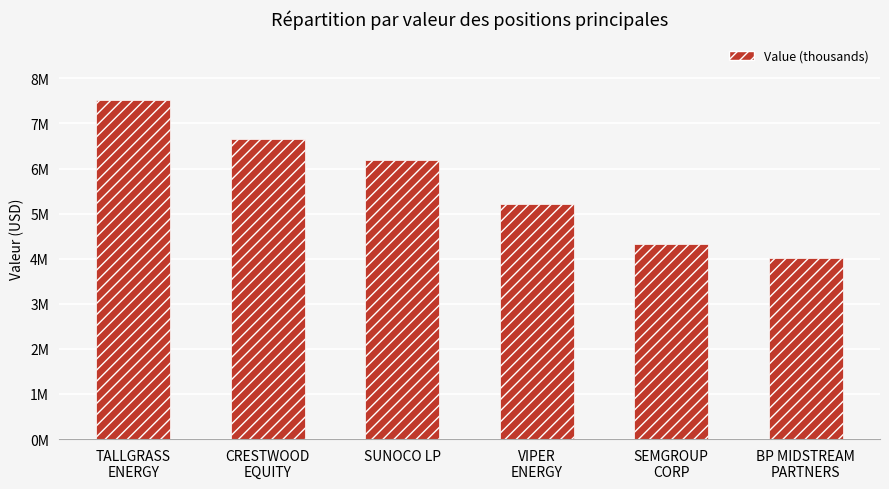

At which category does the chart reach its minimum across all series?

BP MIDSTREAM
PARTNERS